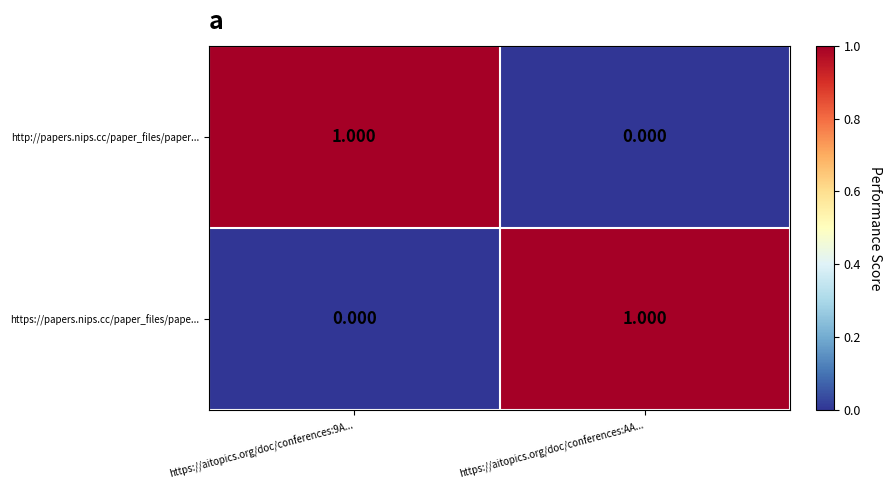

What is the total value across all series at https://aitopics.org/doc/conferences:AA...?

1